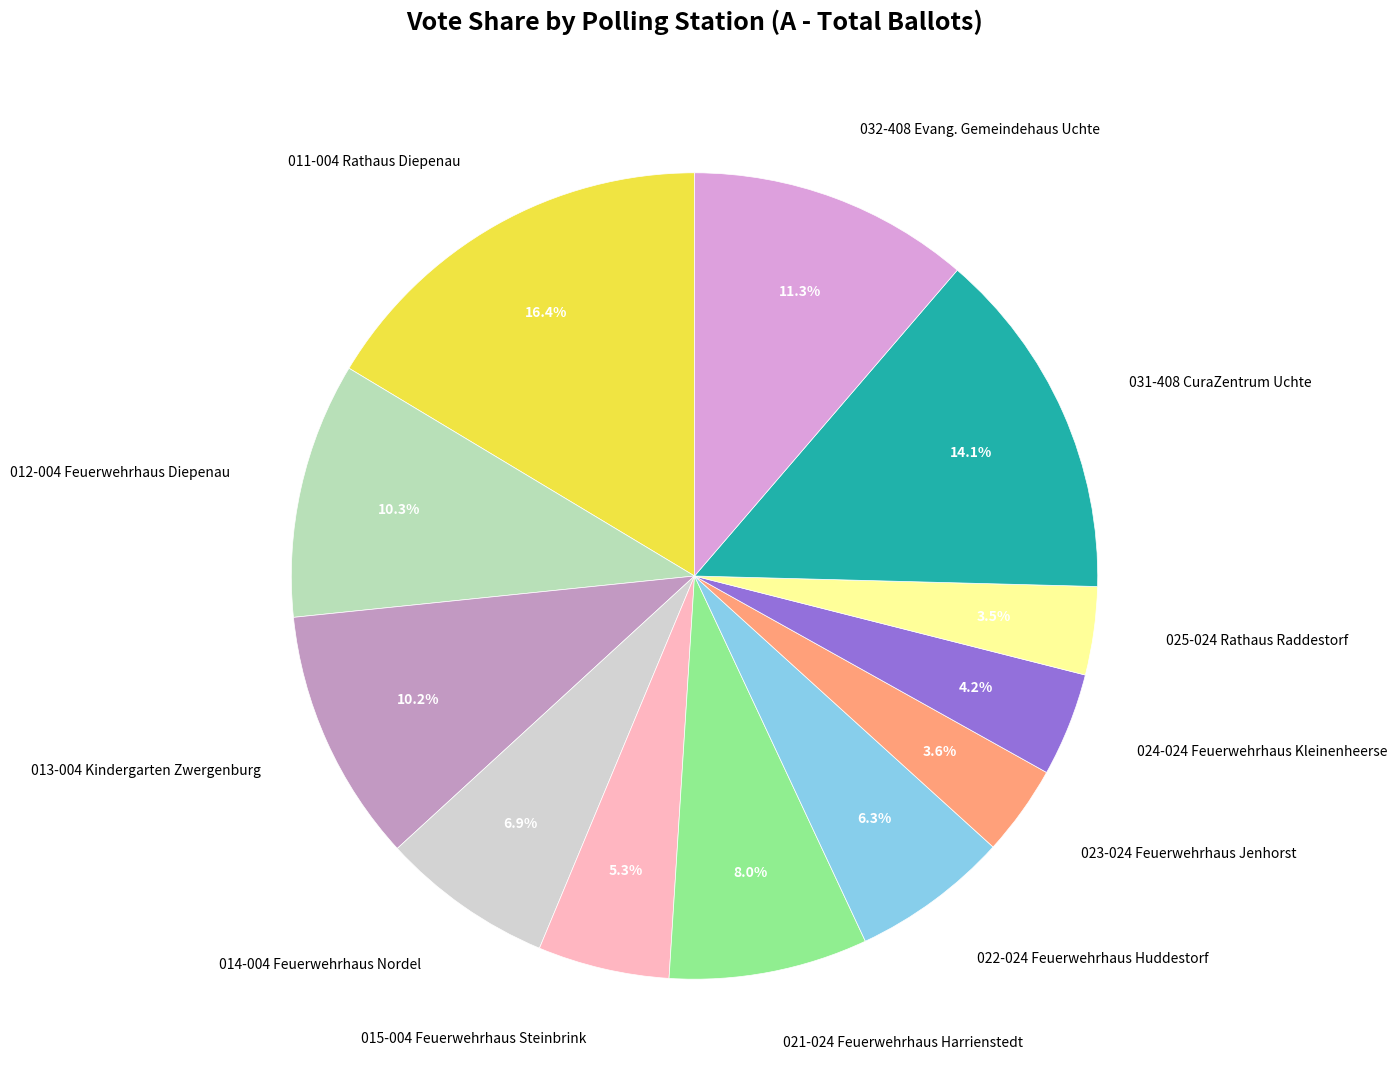

True or false: 014-004 Feuerwehrhaus Nordel accounts for 1% of the total.

False